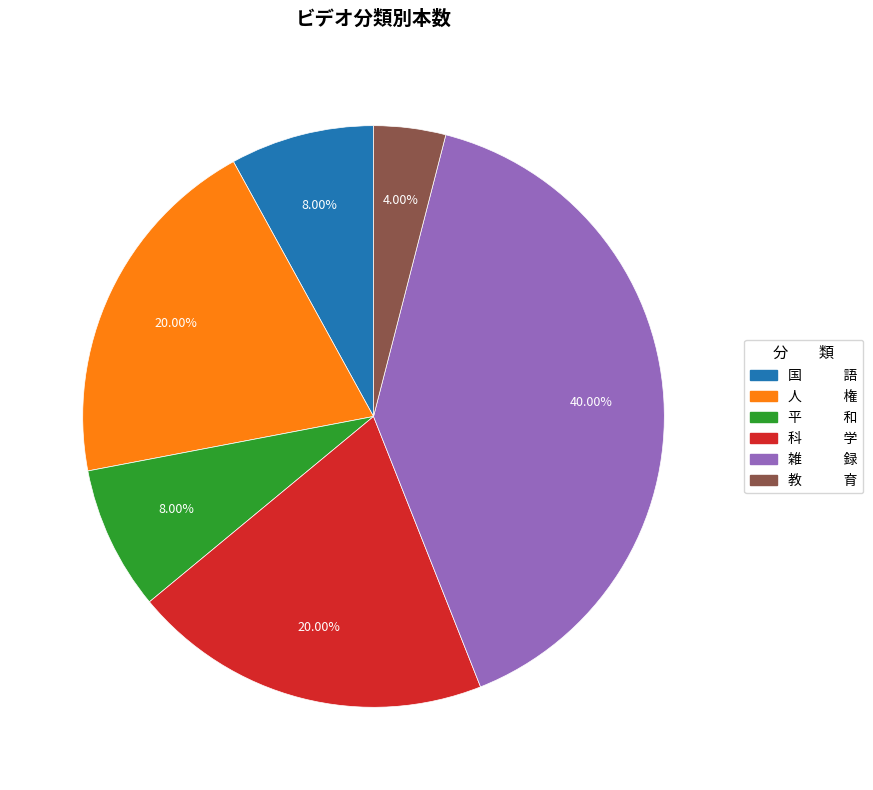

Does any single category account for the majority?

No